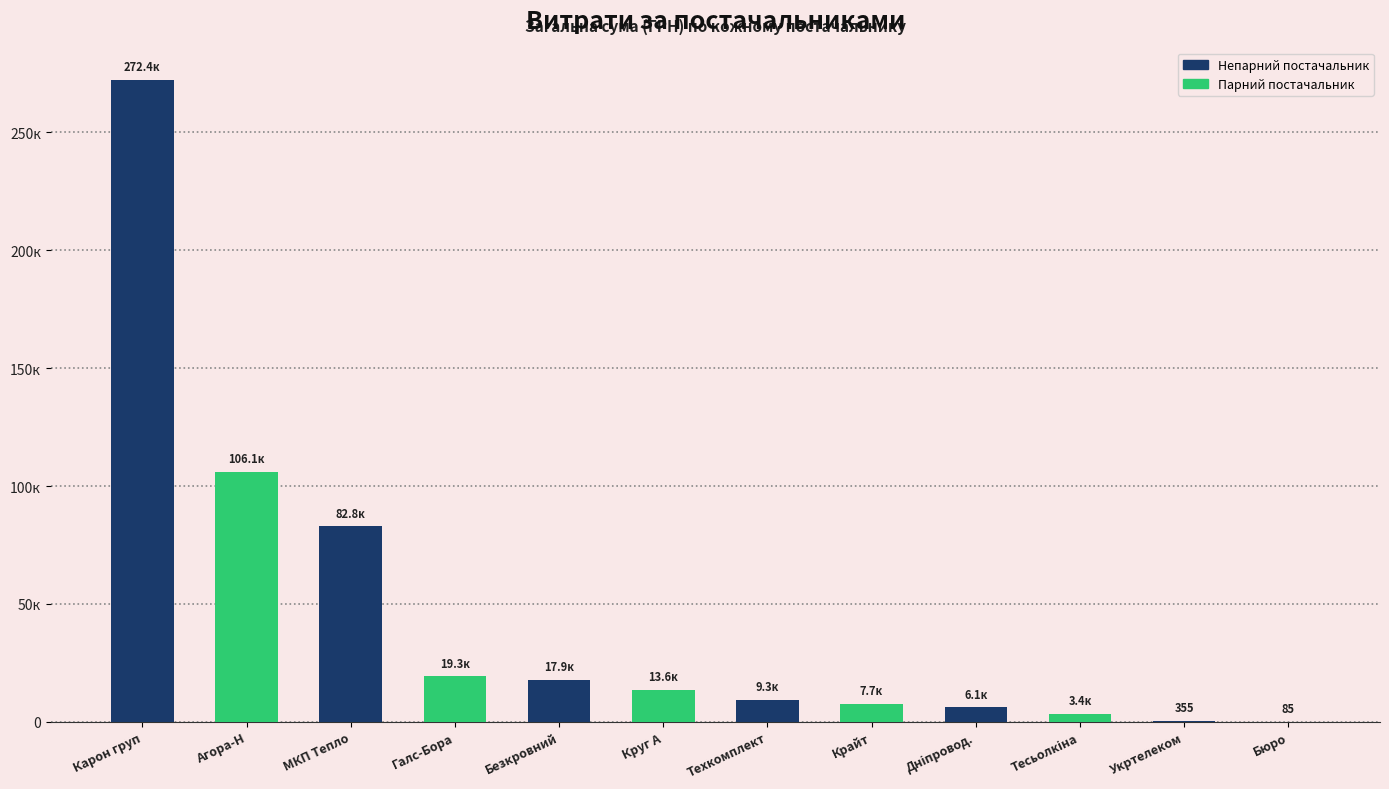

Rank the categories by value from lowest to highest.

Бюро, Укртелеком, Тесьолкіна, Дніпровод., Крайт, Техкомплект, Круг А, Безкровний, Галс-Бора, МКП Тепло, Агора-Н, Карон груп